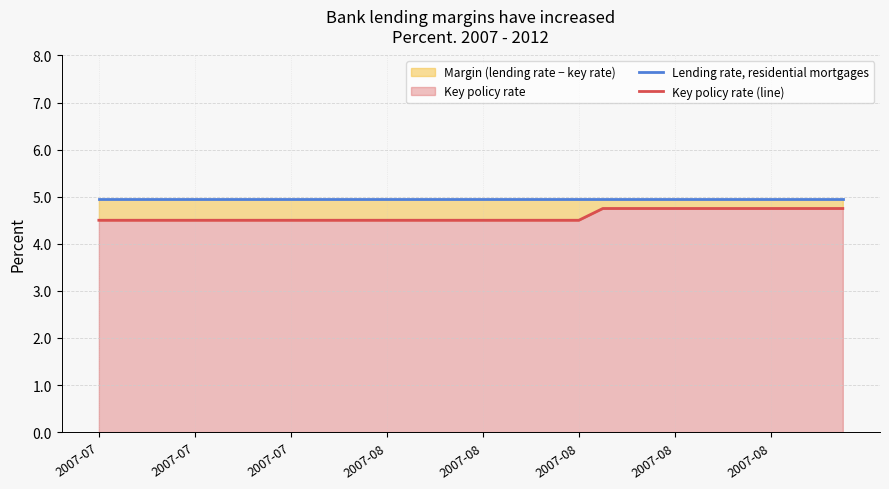

At which category does the chart reach its minimum across all series?

2007-07